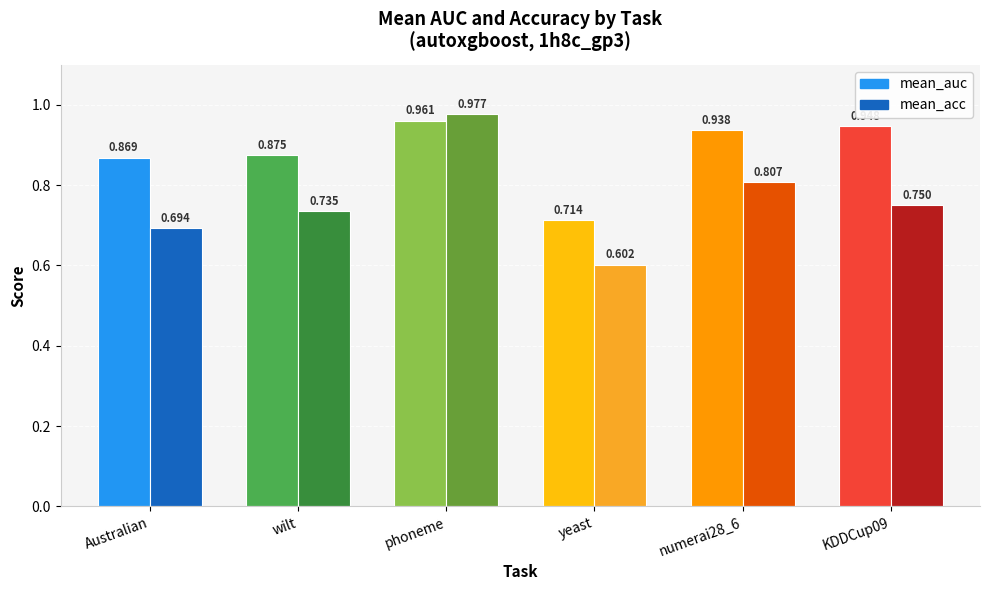

Reading right to left, list all the values displayed in this chart.

mean_auc: 0.9	0.9	0.7	1.0	0.9	0.9
mean_acc: 0.8	0.8	0.6	1.0	0.7	0.7